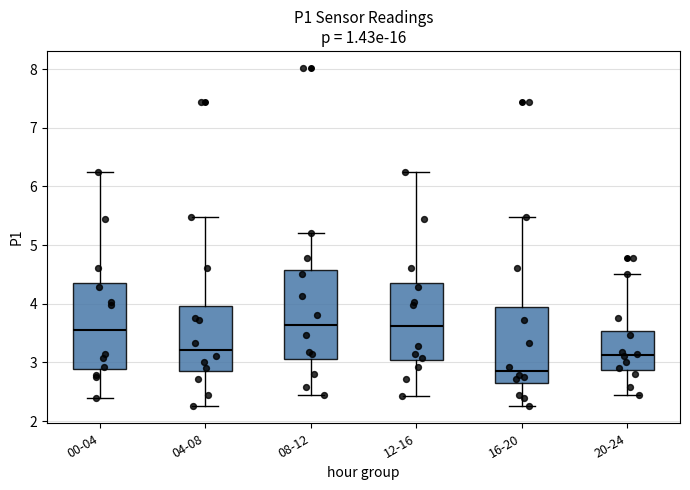

Reading left to right, transcribe this box plot: for each box, give where its median line is, the range the box spans, and where its two whiskers end, as read against the y-axis. The values are not printed on the chart, so give them approximately, as read against the axis.

00-04: median 3.6, box 2.9 to 4.4, whiskers 2.4 to 6.3
04-08: median 3.2, box 2.9 to 4.0, whiskers 2.3 to 5.5
08-12: median 3.6, box 3.1 to 4.6, whiskers 2.5 to 5.2
12-16: median 3.6, box 3.0 to 4.4, whiskers 2.4 to 6.3
16-20: median 2.9, box 2.7 to 3.9, whiskers 2.3 to 5.5
20-24: median 3.1, box 2.9 to 3.5, whiskers 2.5 to 4.5